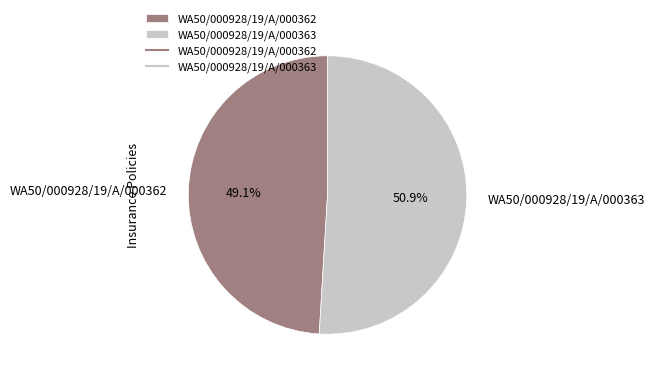

To the nearest percent, what percentage of the pie is WA50/000928/19/A/000362?

49%